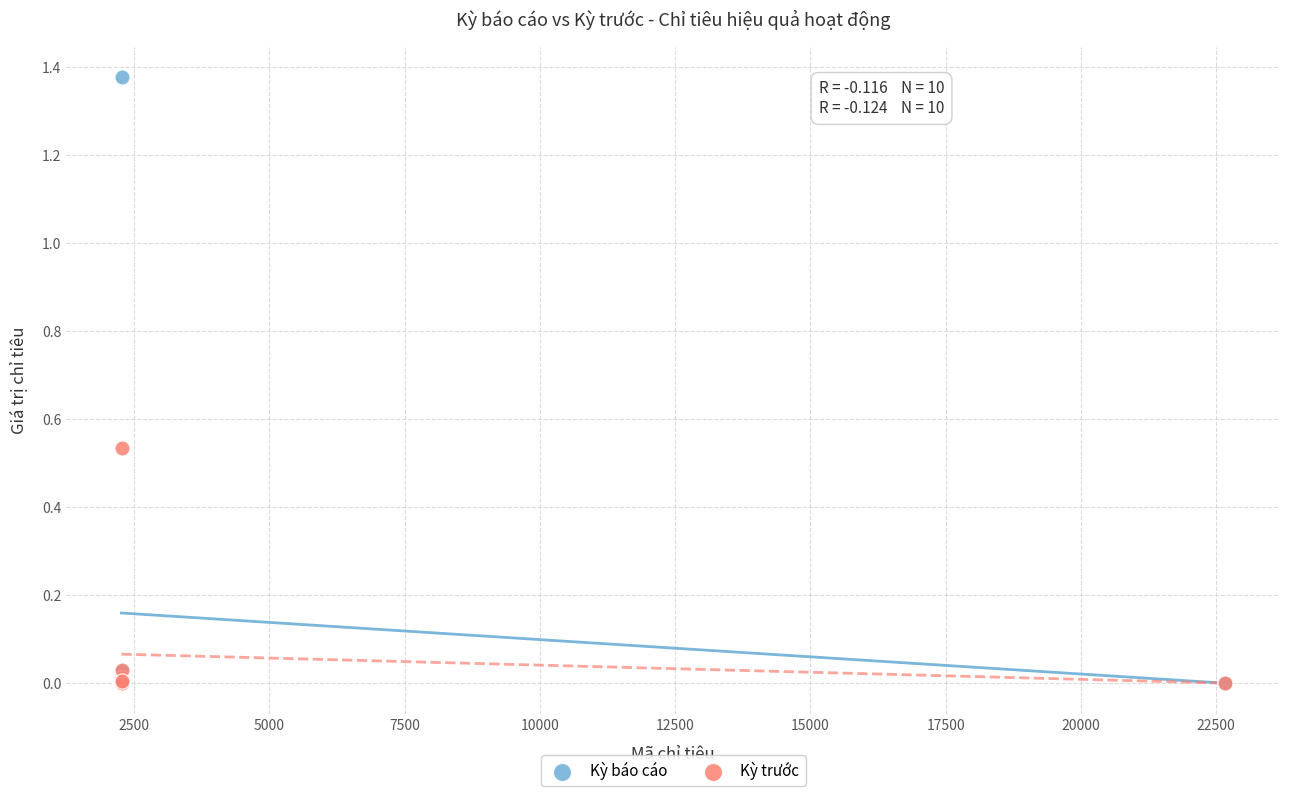

Which series has the largest Y range (max minus min)?

Kỳ báo cáo